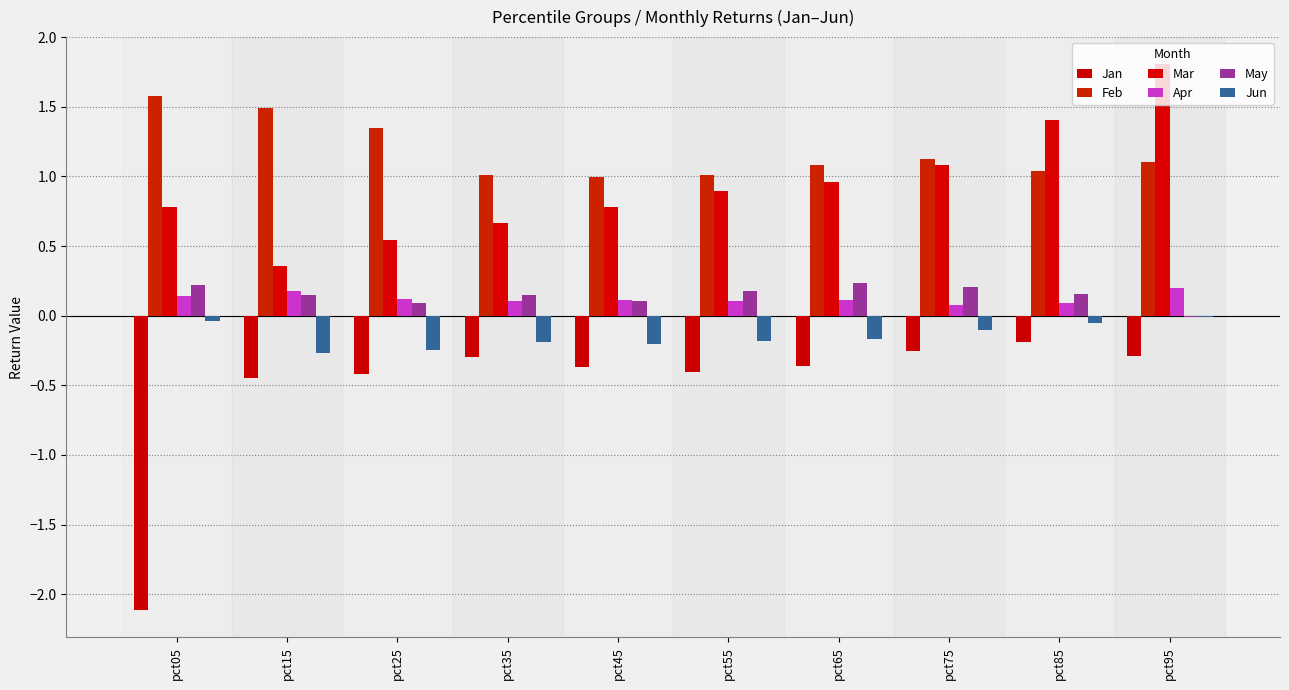

Reading left to right, extract all data points from this chart.

Jan: -2.1	-0.4	-0.4	-0.3	-0.4	-0.4	-0.4	-0.3	-0.2	-0.3
Feb: 1.6	1.5	1.3	1.0	1.0	1.0	1.1	1.1	1.0	1.1
Mar: 0.8	0.4	0.5	0.7	0.8	0.9	1.0	1.1	1.4	1.8
Apr: 0.1	0.2	0.1	0.1	0.1	0.1	0.1	0.1	0.1	0.2
May: 0.2	0.1	0.1	0.1	0.1	0.2	0.2	0.2	0.2	-0.0
Jun: -0.0	-0.3	-0.2	-0.2	-0.2	-0.2	-0.2	-0.1	-0.1	-0.0